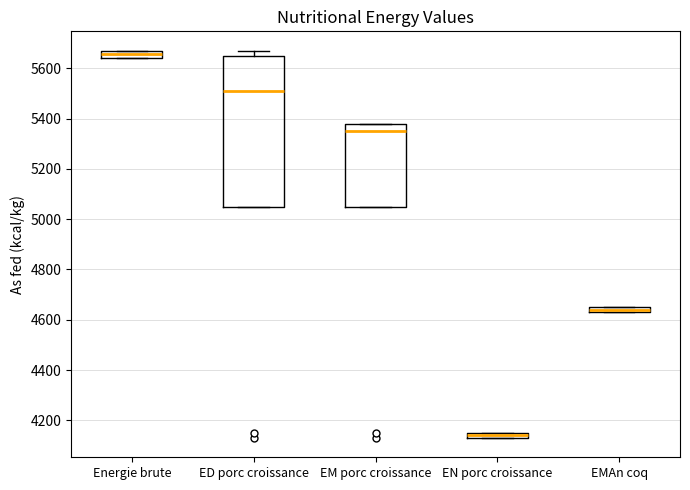

Where is the lower edge of the box for ED porc croissance on the y-axis? The values are not printed on the chart, so give them approximately, as read against the axis.

5060